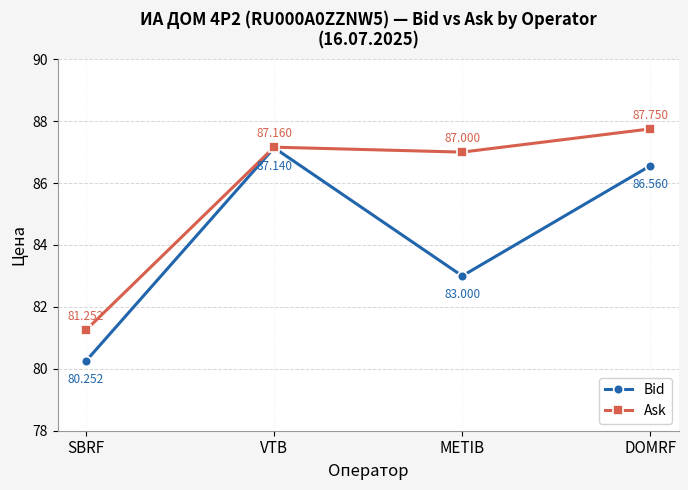

What is the spread (max minus min) of values at DOMRF?

1.2